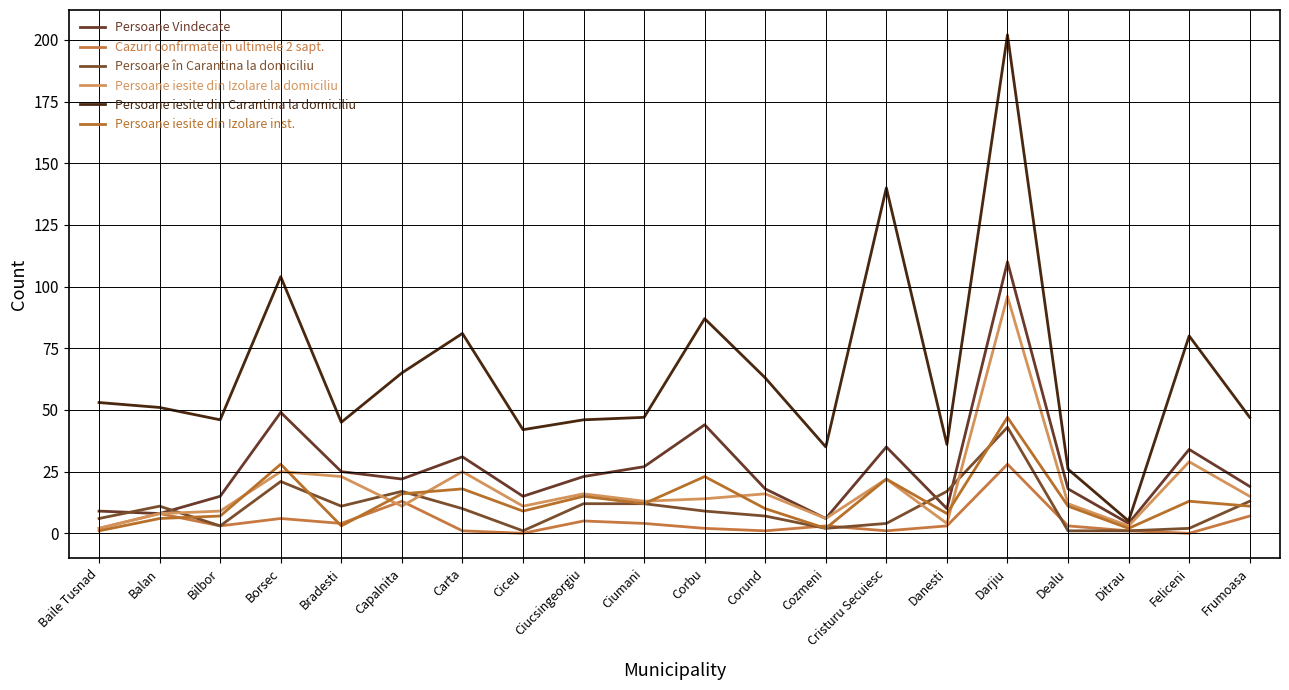

At which label does Persoane iesite din Izolare la domiciliu first exceed 14?

Borsec